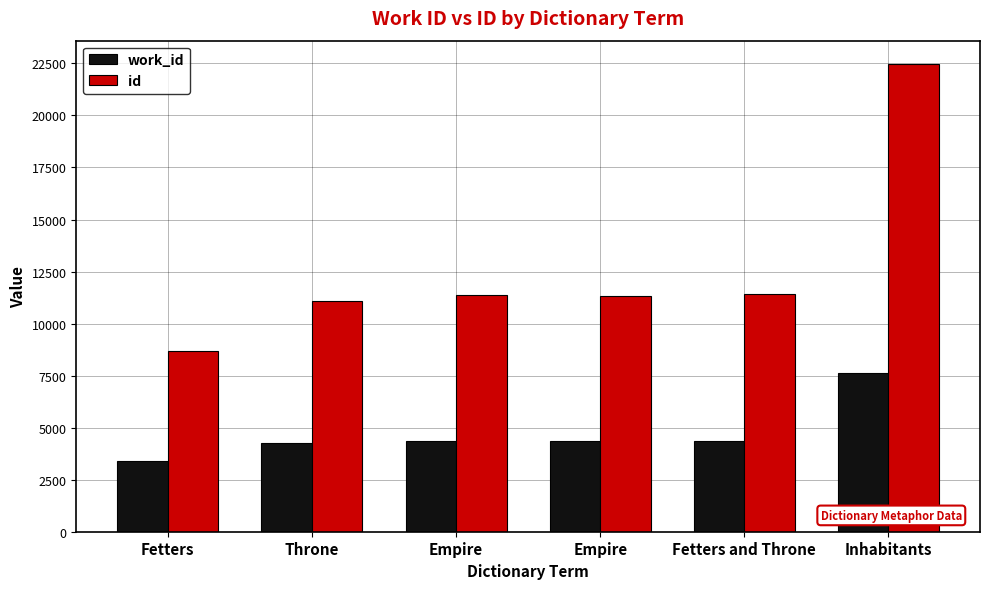

Is it true that id equals 11063 at Throne?

True